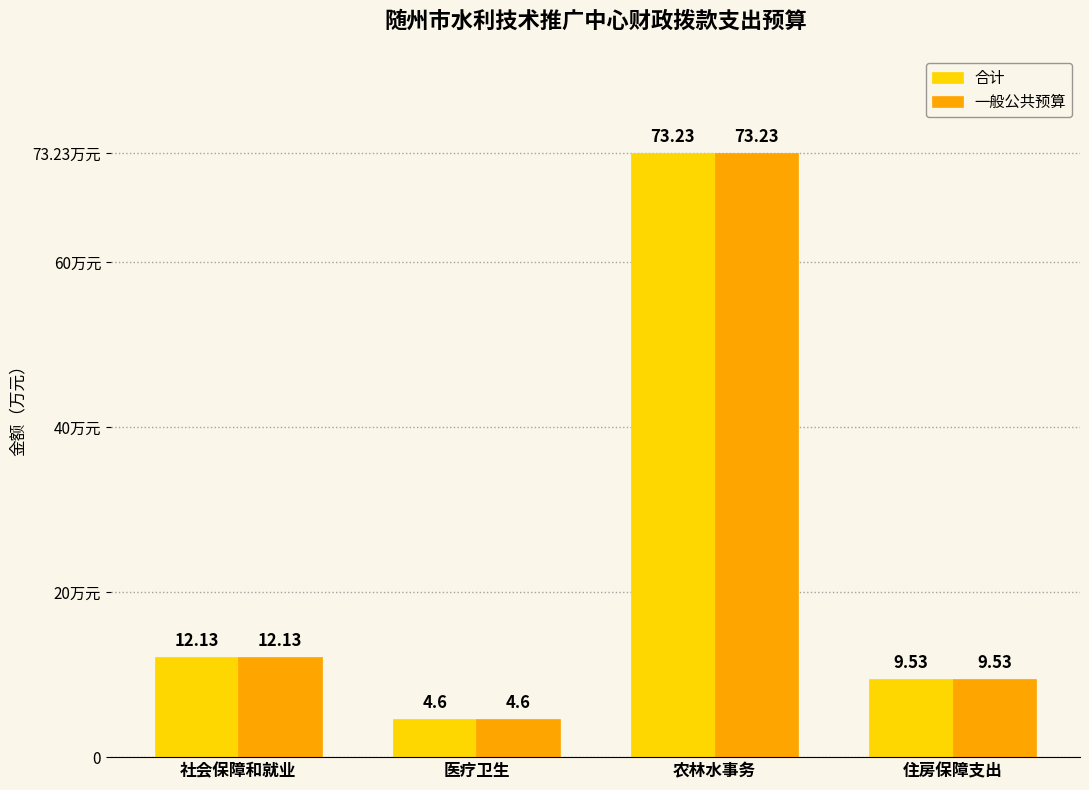

What is the maximum value for 一般公共预算?

73.2